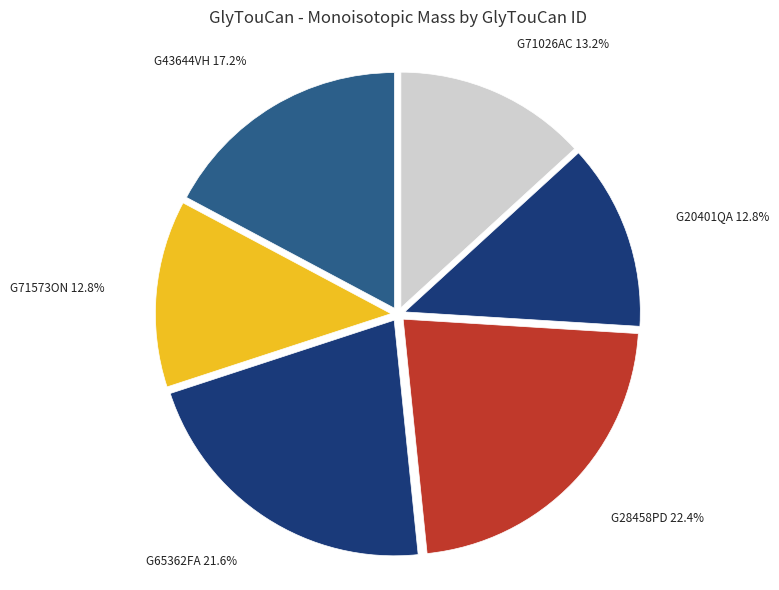

What is the ratio of the value at G20401QA to the value at G71573ON?

1.0